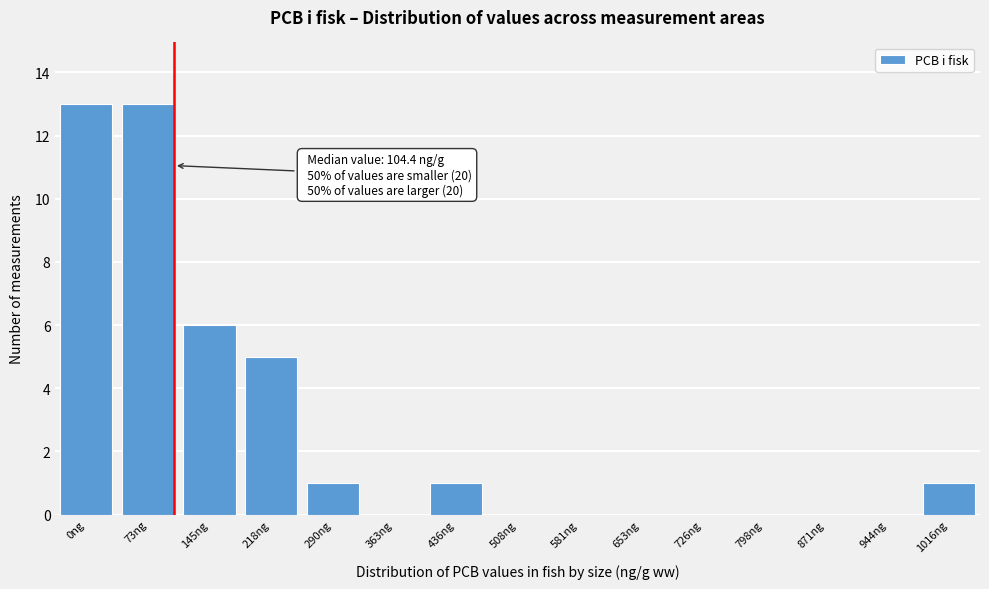

Reading left to right, what are all the values shown in this chart?

0ng=13	73ng=13	145ng=6	218ng=5	290ng=1	363ng=0	436ng=1	508ng=0	581ng=0	653ng=0	726ng=0	798ng=0	871ng=0	944ng=0	1016ng=1